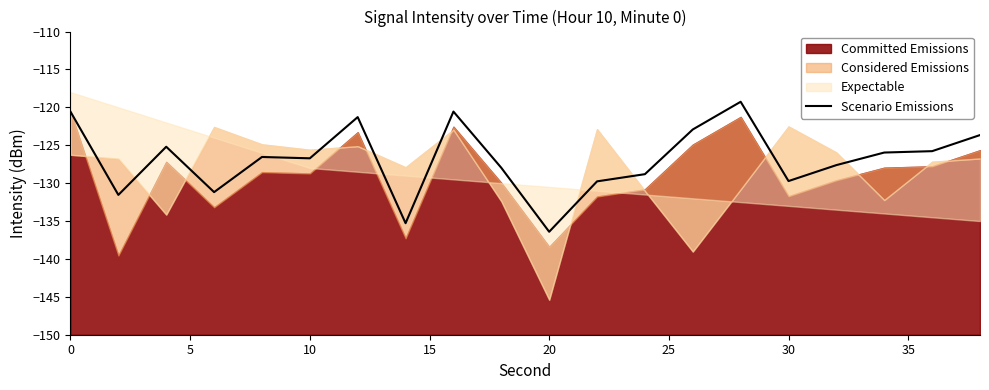

Count the number of categories in the chart.

20